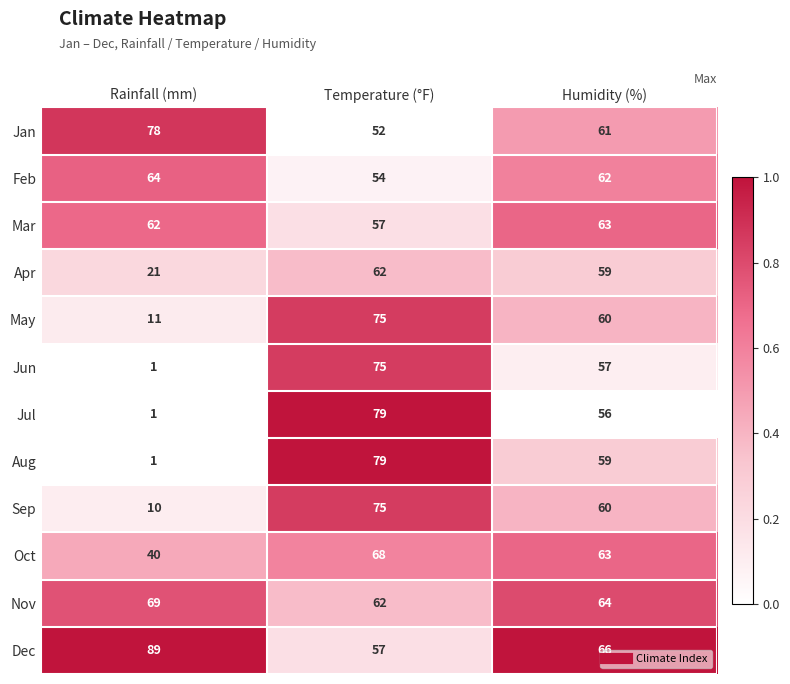

The Feb series shows 84 at Rainfall (mm). True or false?

False